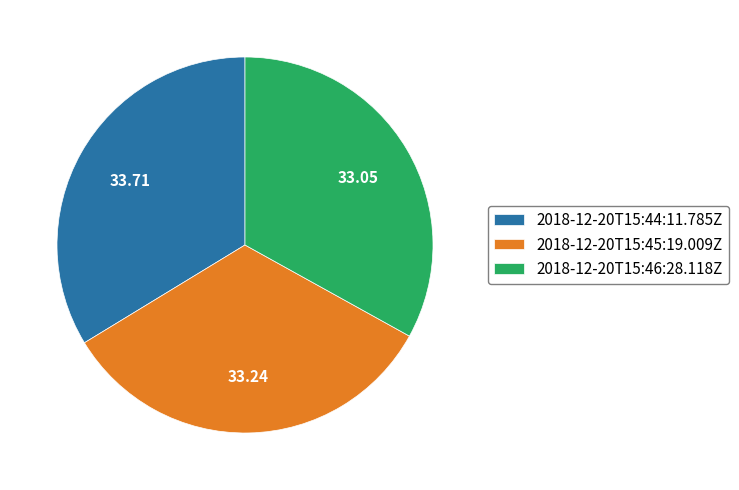

Is the sum of 2018-12-20T15:45:19.009Z and 2018-12-20T15:44:11.785Z greater than half?

Yes